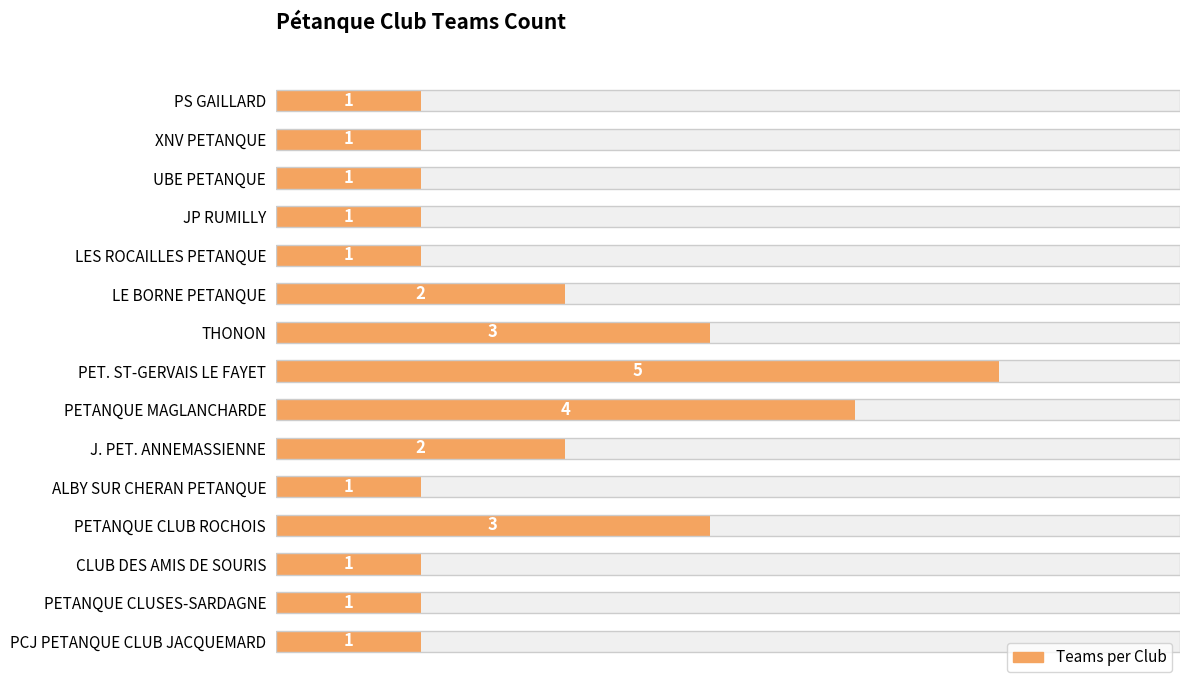

What is the value of the 4th bar from the left?

3